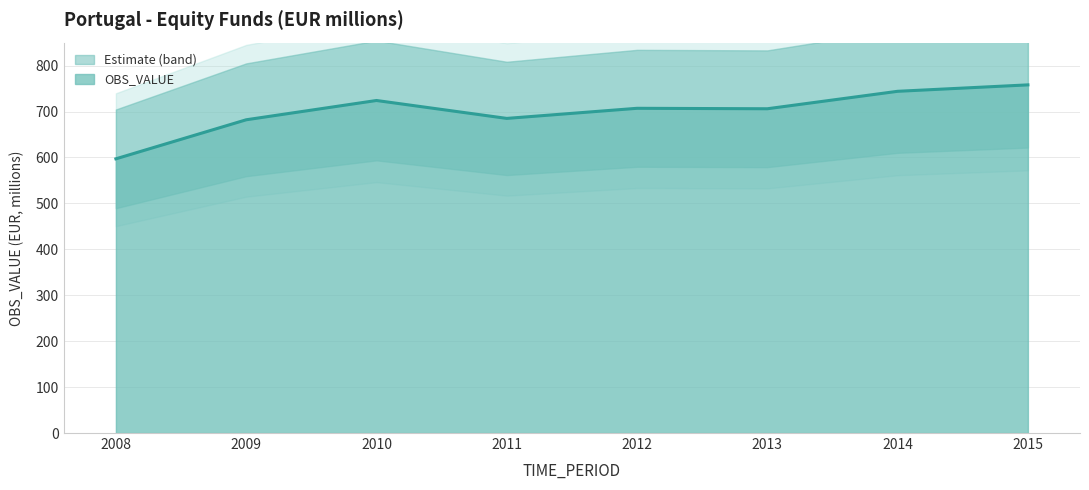

What is the ratio of the value at 2012 to the value at 2013?

1.0